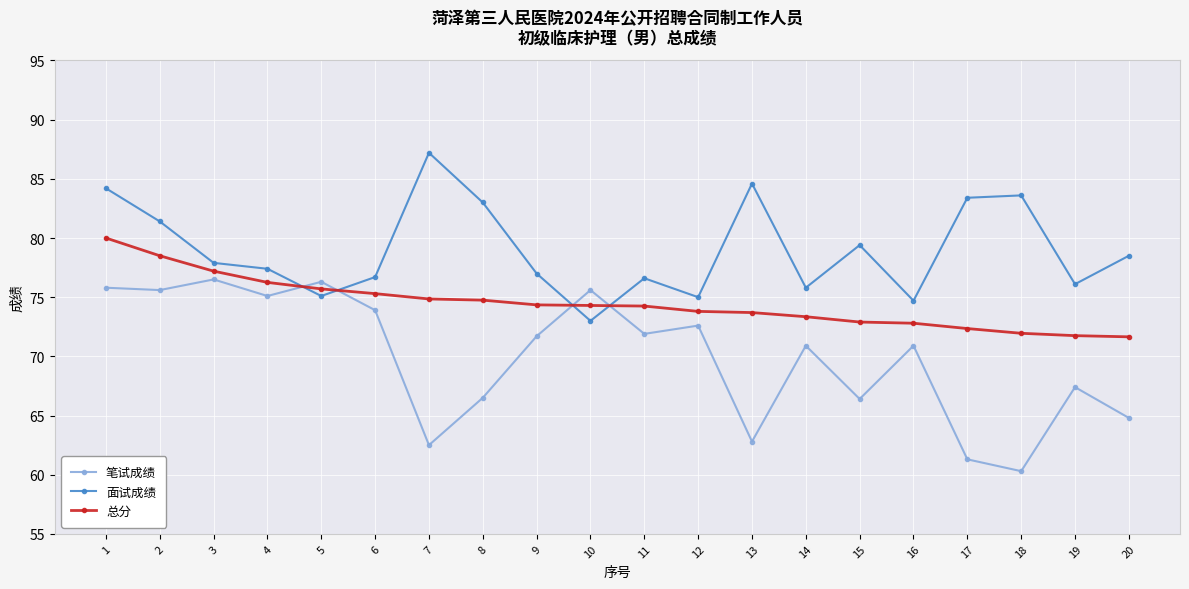

At which label does 面试成绩 reach its peak?

7